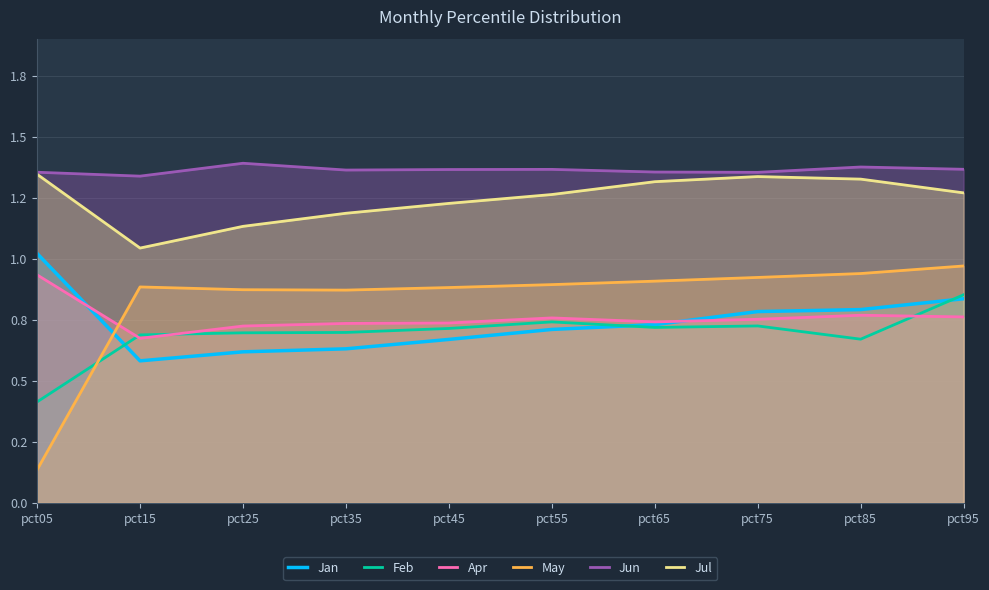

True or false: Apr and Jan cross at least once.

True